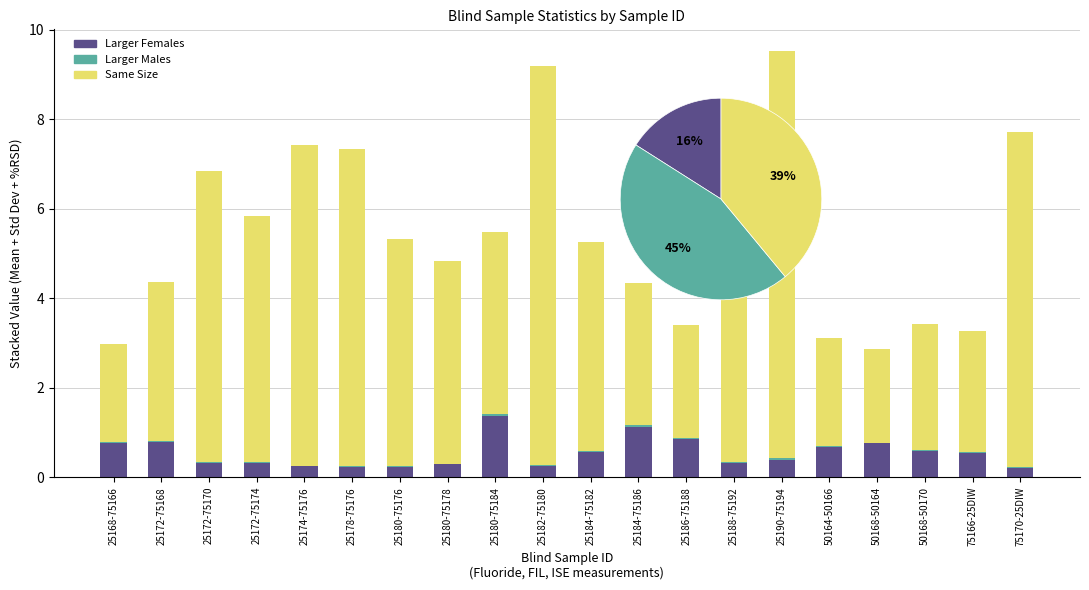

Rank the categories by Mean value from lowest to highest.

75170-25DIW, 25180-75176, 25178-75176, 25174-75176, 25182-75180, 25180-75178, 25172-75170, 25172-75174, 25188-75192, 25190-75194, 75166-25DIW, 25184-75182, 50168-50170, 50164-50166, 50168-50164, 25168-75166, 25172-75168, 25186-75188, 25184-75186, 25180-75184